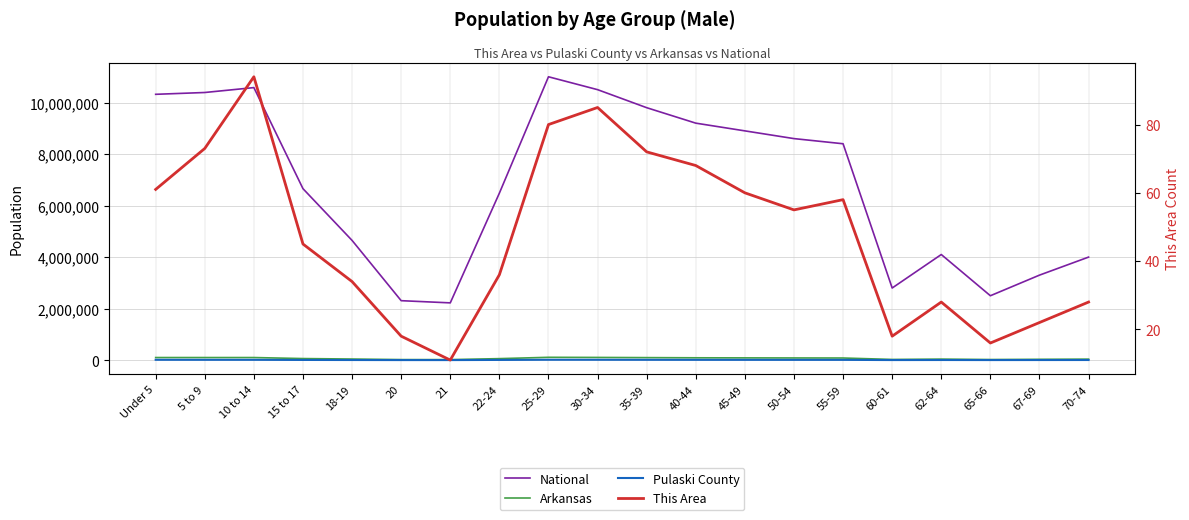

What is the lowest value of the Pulaski County series?

2460